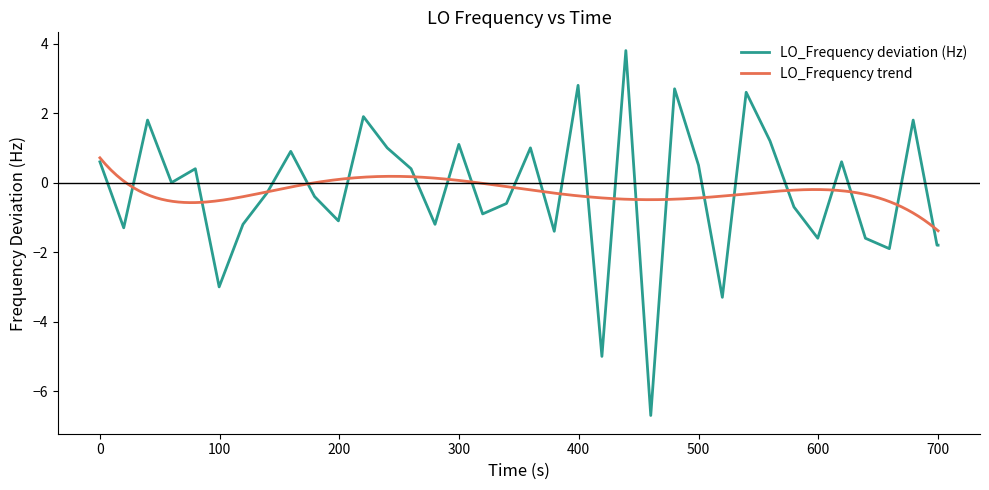

What is the lowest value of the LO_Frequency deviation (Hz) series?

-6.7